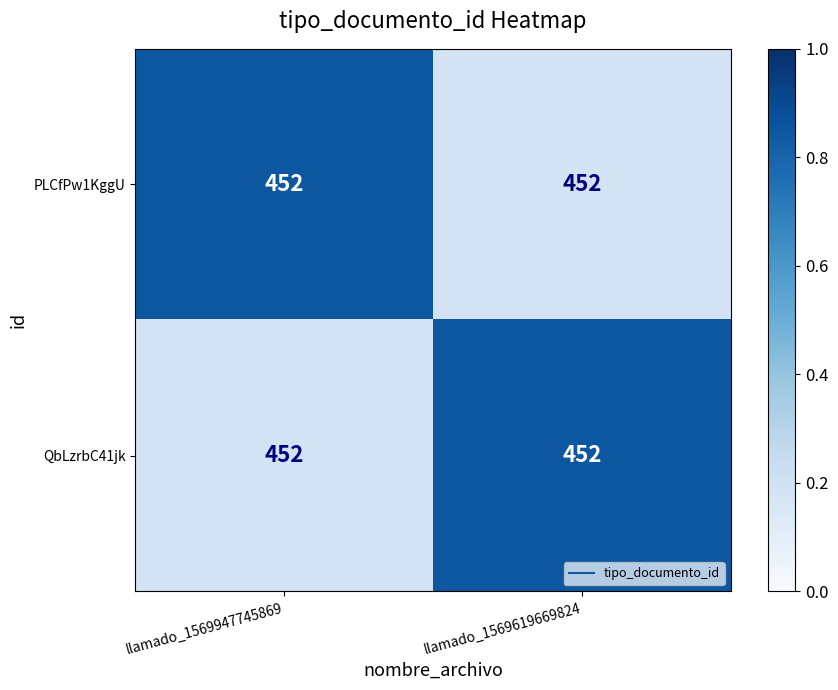

What is the difference between the highest and lowest values at llamado_1569947745869?

0.7